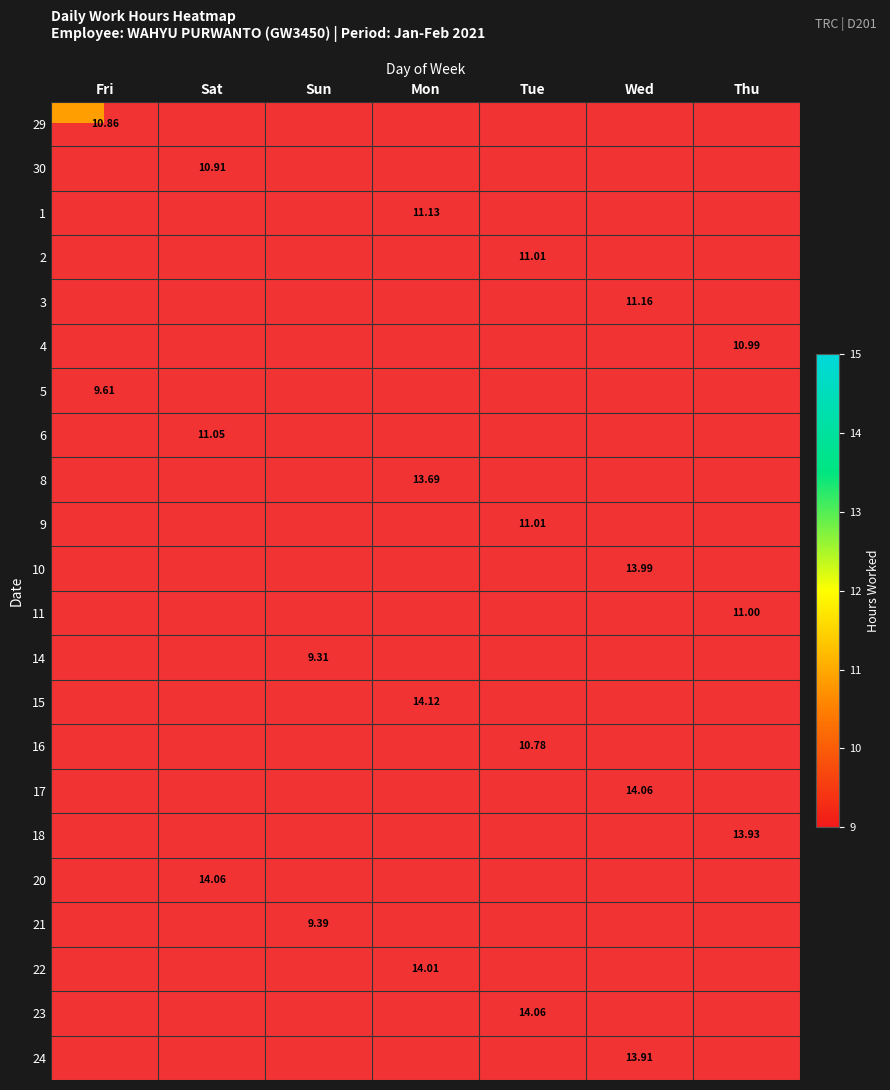

Between Mon and Tue, which is larger?

Tue